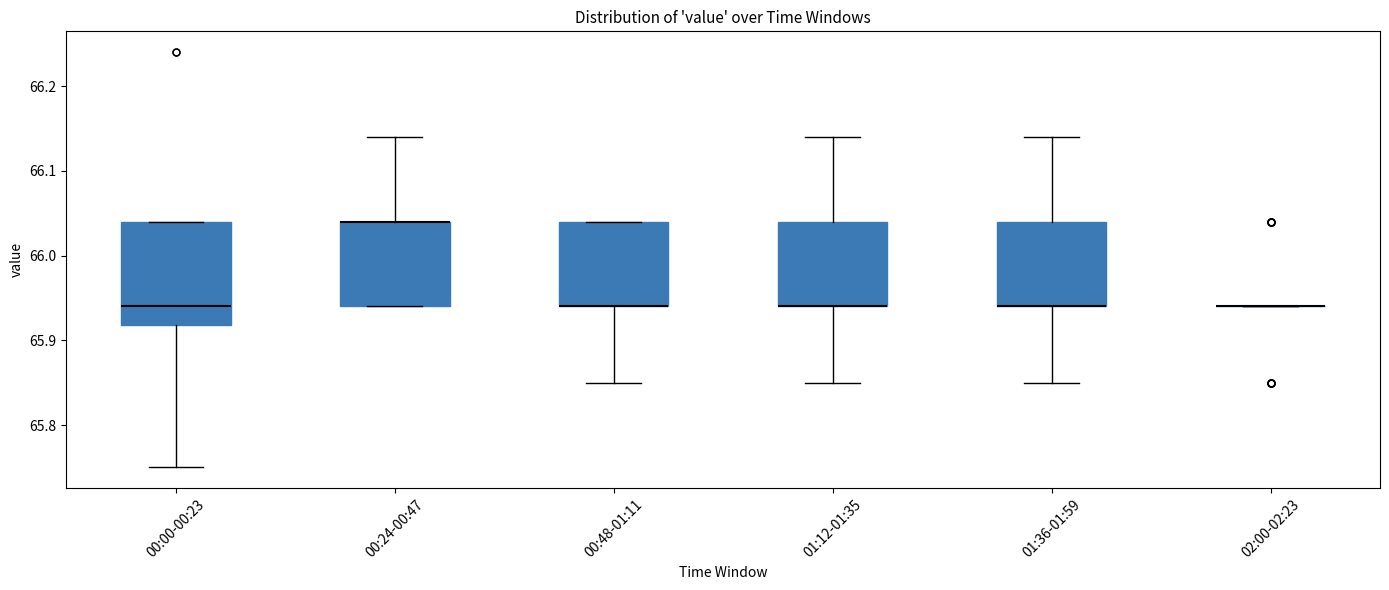

Reading left to right, read every box against the y-axis: the position of its median line, the range the box covers, and the ends of its whiskers. The values are not printed on the chart, so give them approximately, as read against the axis.

00:00-00:23: median 65.94, box 65.92 to 66.04, whiskers 65.75 to 66.04
00:24-00:47: median 66.04 (drawn on the box's upper edge), box 65.94 to 66.04, whiskers 65.94 to 66.14
00:48-01:11: median 65.94 (drawn on the box's lower edge), box 65.94 to 66.04, whiskers 65.85 to 66.04
01:12-01:35: median 65.94 (drawn on the box's lower edge), box 65.94 to 66.04, whiskers 65.85 to 66.14
01:36-01:59: median 65.94 (drawn on the box's lower edge), box 65.94 to 66.04, whiskers 65.85 to 66.14
02:00-02:23: box collapsed to a line at 65.94, whiskers 65.94 to 65.94